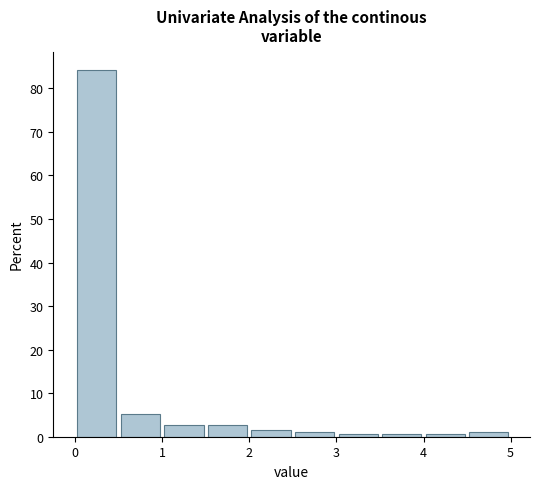

Reading left to right, list every bar in this chart as the range it spans on the x-axis followed by its height. The values are not printed on the chart, so give them approximately, as read against the axis.

0.0 to 0.5: 84
0.5 to 1.0: 5
1.0 to 1.5: 3
1.5 to 2.0: 3
2.0 to 2.5: 2
2.5 to 3.0: 1
3.0 to 3.5: under 1
3.5 to 4.0: under 1
4.0 to 4.5: under 1
4.5 to 5.0: 1